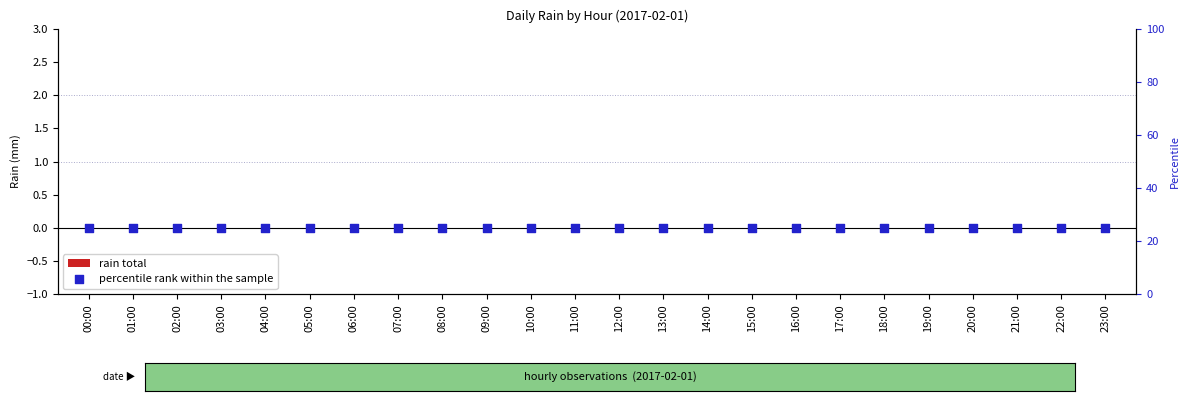

At how many categories does at least one series exceed 6?

24